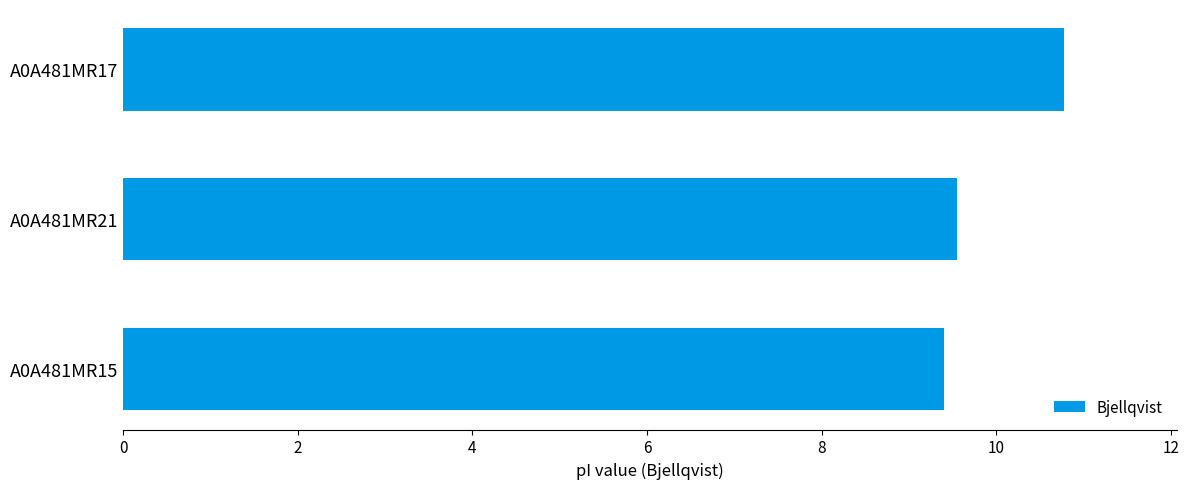

True or false: the data shows 13.5 at A0A481MR21.

False